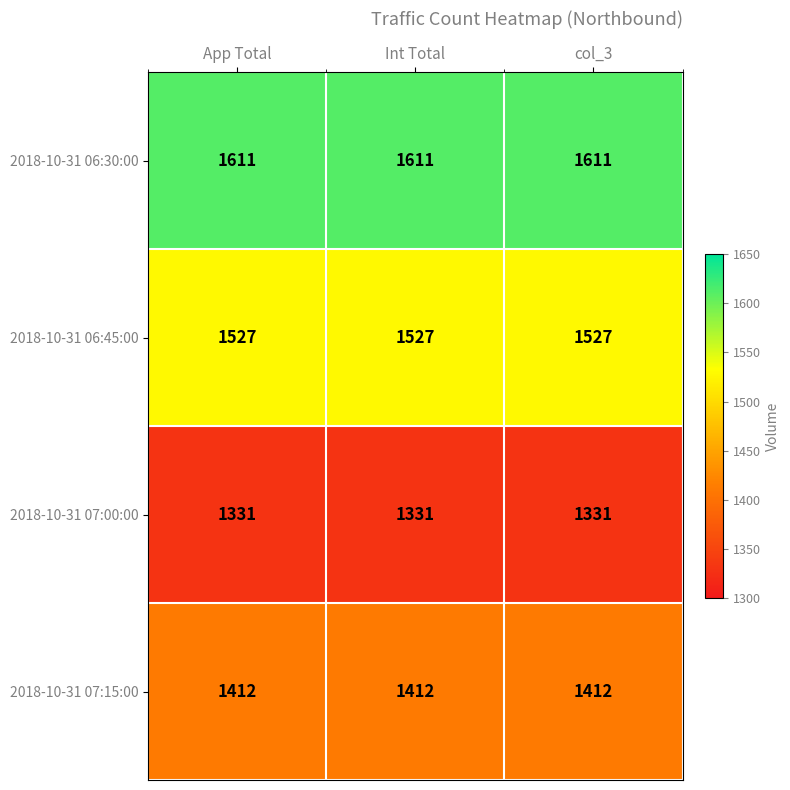

At col_3, list the series in order from largest to smallest.

2018-10-31 06:30:00, 2018-10-31 06:45:00, 2018-10-31 07:15:00, 2018-10-31 07:00:00